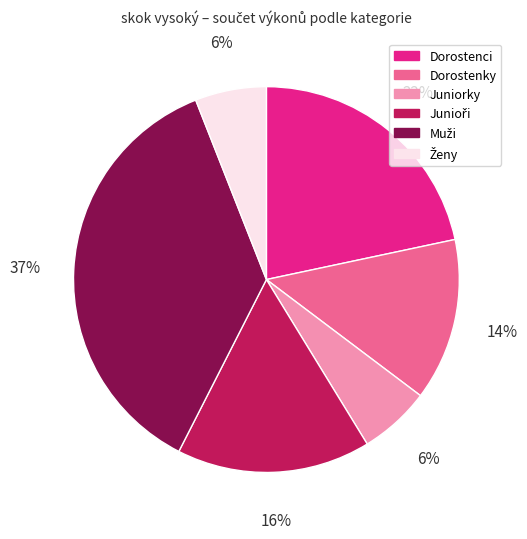

How many segments does this pie chart have?

6